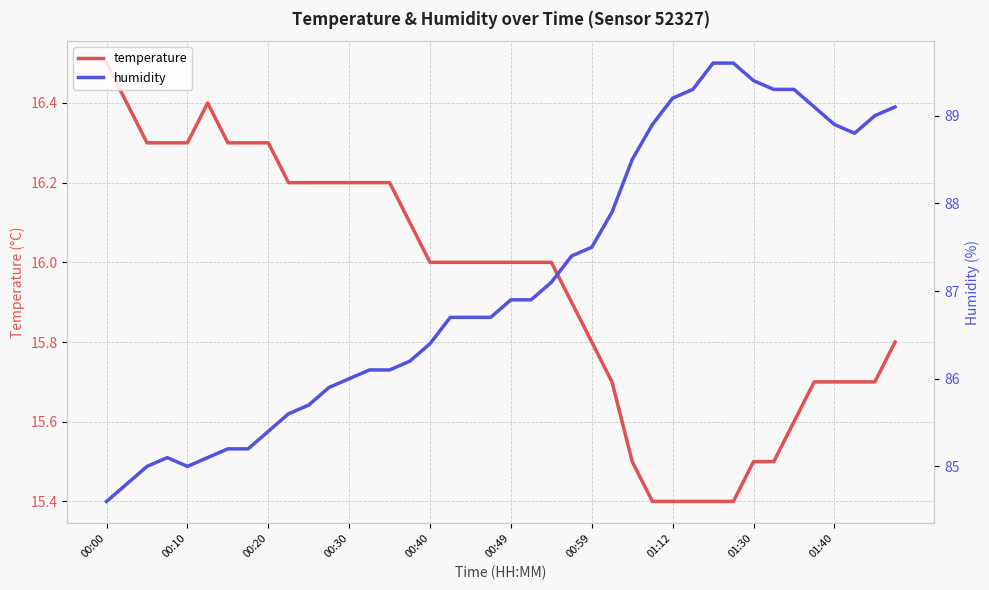

What is the maximum value for temperature?

16.5